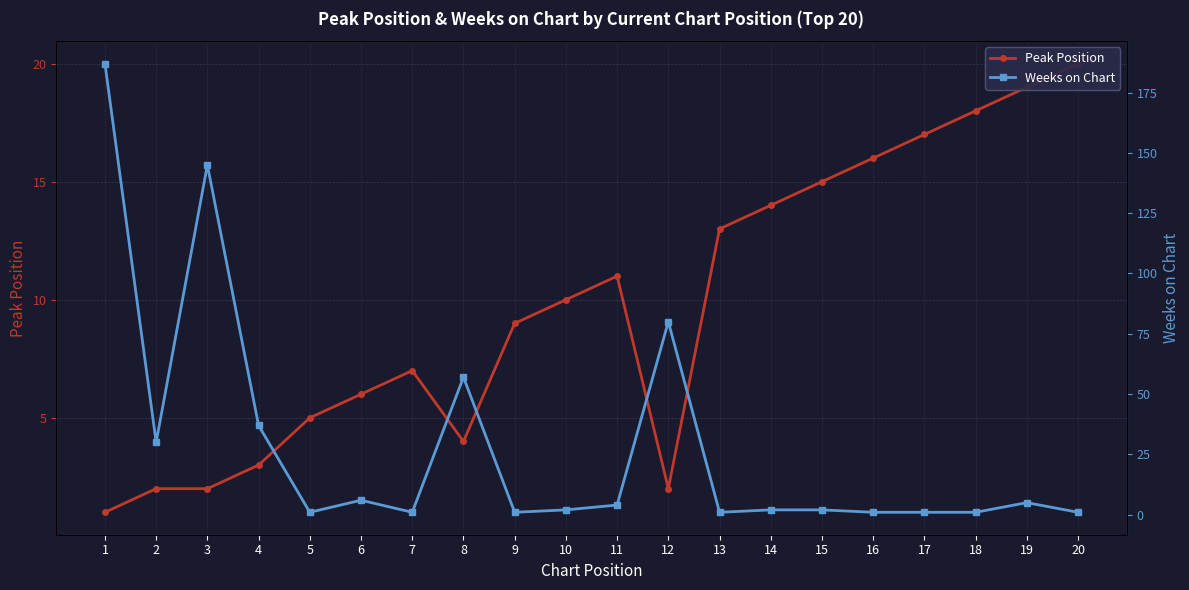

At which label is Peak Position closest to 10?

10